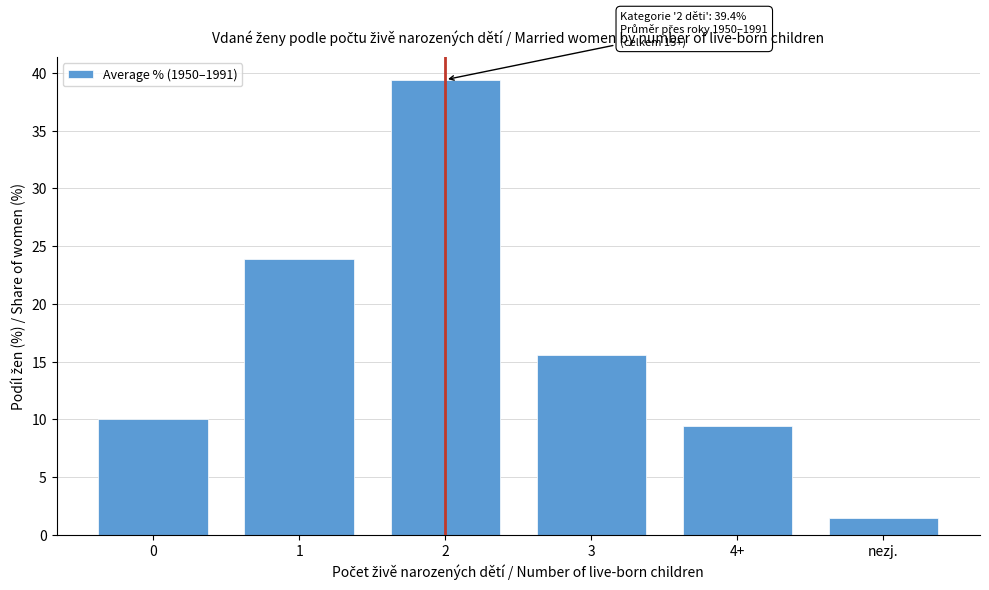

Reading right to left, extract all data points from this chart.

1.4	9.4	15.6	39.4	23.9	10.0